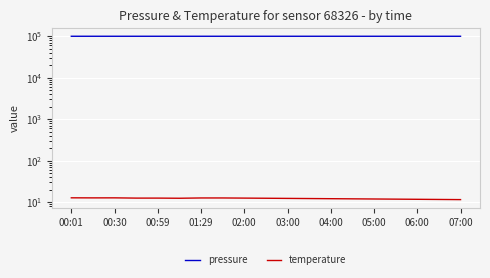

Where is the first local maximum for temperature?

00:30